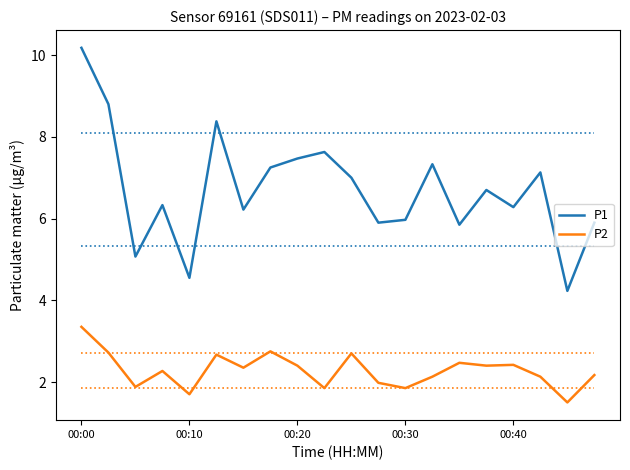

What is the maximum value shown in the chart?

10.2